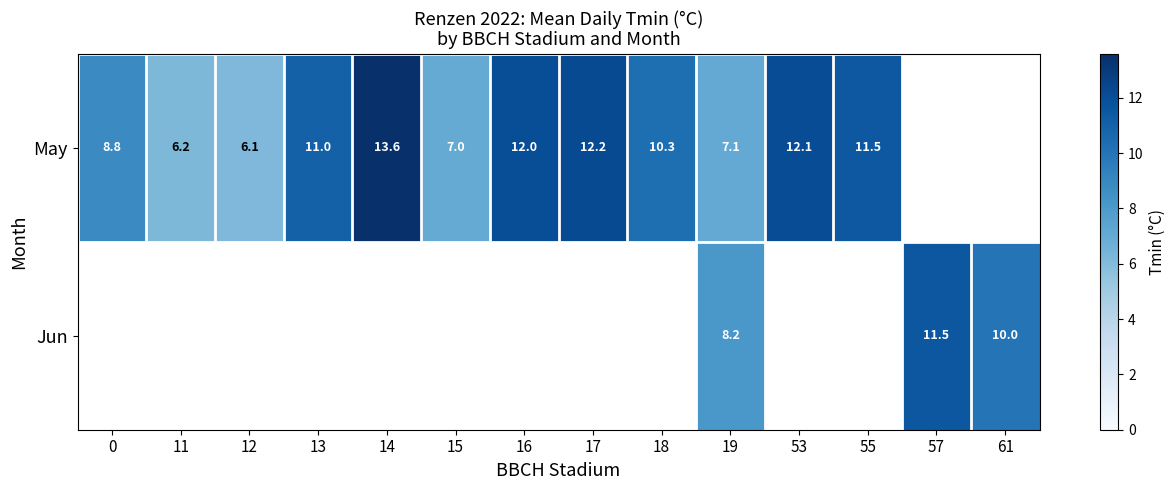

Which series changed the most between 0 and 11?

May